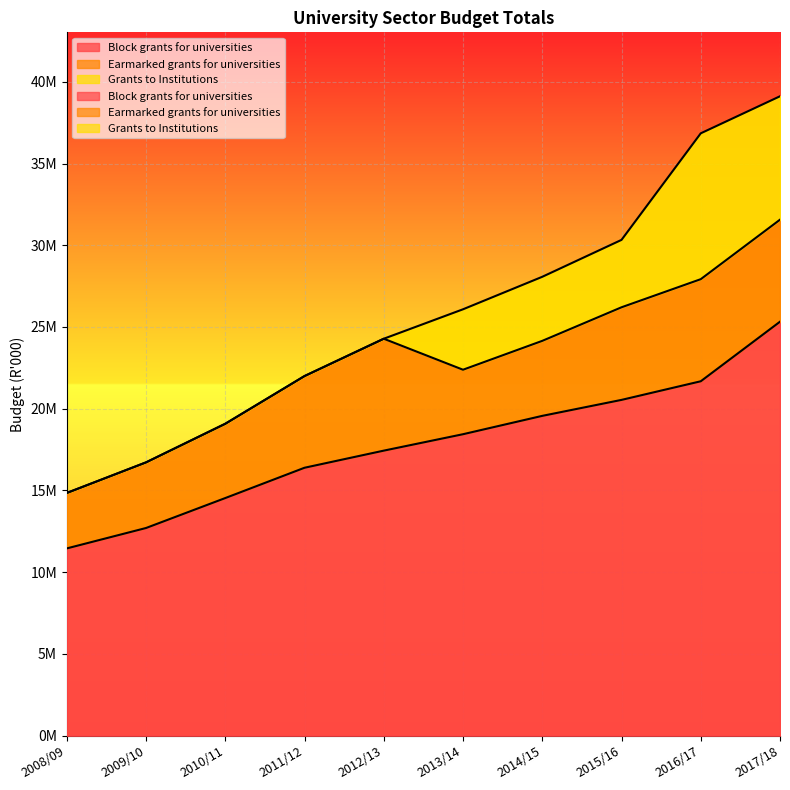

List the series in order of their overall mean, highest first.

Block grants for universities, Earmarked grants for universities, Grants to Institutions